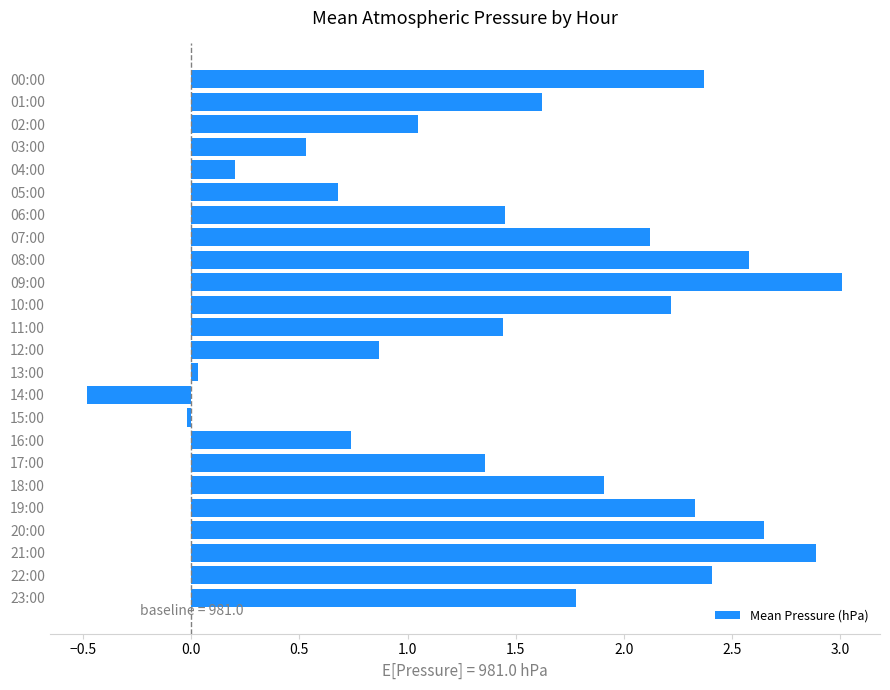

What is the maximum value shown in the chart?

3.0